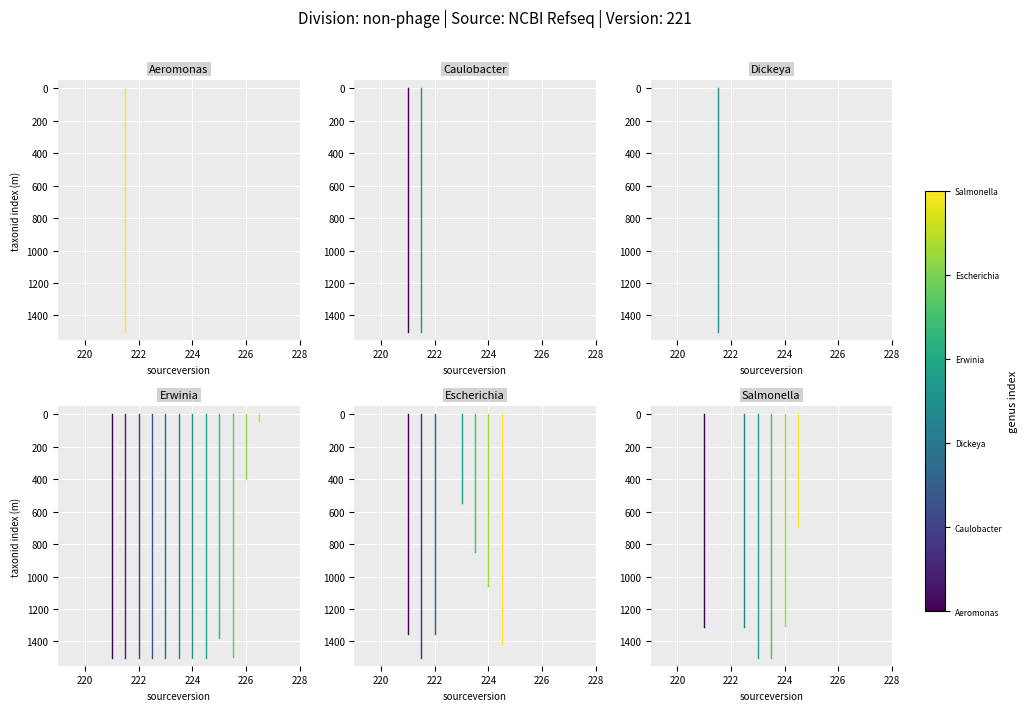

What is the average value of the Caulobacter series?

750.0